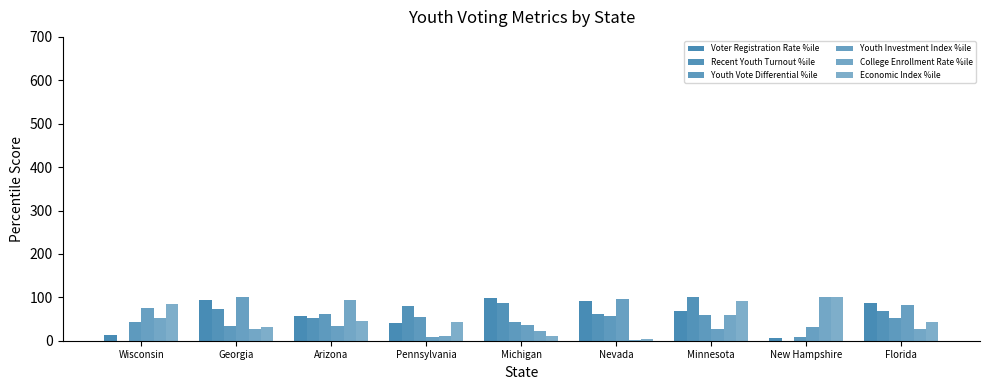

Reading left to right, what are all the values shown in this chart?

Voter Registration Rate %ile: Wisconsin=14	Georgia=94	Arizona=56	Pennsylvania=40	Michigan=98	Nevada=92	Minnesota=68	New Hampshire=6	Florida=86
Recent Youth Turnout %ile: Wisconsin=0	Georgia=74	Arizona=52	Pennsylvania=79	Michigan=88	Nevada=62	Minnesota=100	New Hampshire=0	Florida=69
Youth Vote Differential %ile: Wisconsin=42	Georgia=34	Arizona=62	Pennsylvania=54	Michigan=44	Nevada=58	Minnesota=60	New Hampshire=8	Florida=52
Youth Investment Index %ile: Wisconsin=76	Georgia=100	Arizona=34	Pennsylvania=8	Michigan=36	Nevada=96	Minnesota=26	New Hampshire=32	Florida=82
College Enrollment Rate %ile: Wisconsin=52	Georgia=28	Arizona=94	Pennsylvania=12	Michigan=22	Nevada=2	Minnesota=60	New Hampshire=100	Florida=26
Economic Index %ile: Wisconsin=84	Georgia=32	Arizona=46	Pennsylvania=42	Michigan=10	Nevada=4	Minnesota=92	New Hampshire=100	Florida=44